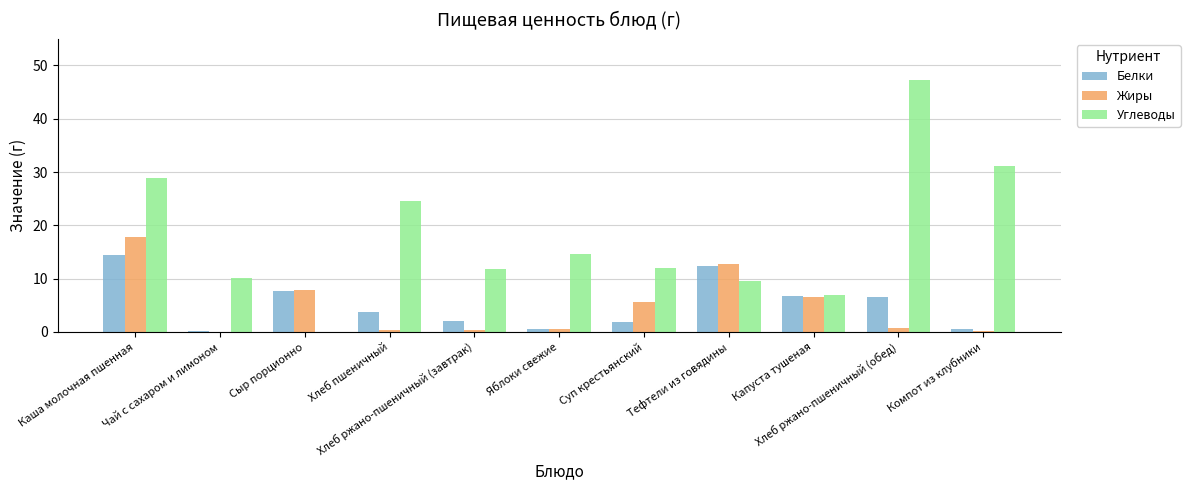

What is the sum of all Белки values?

56.8